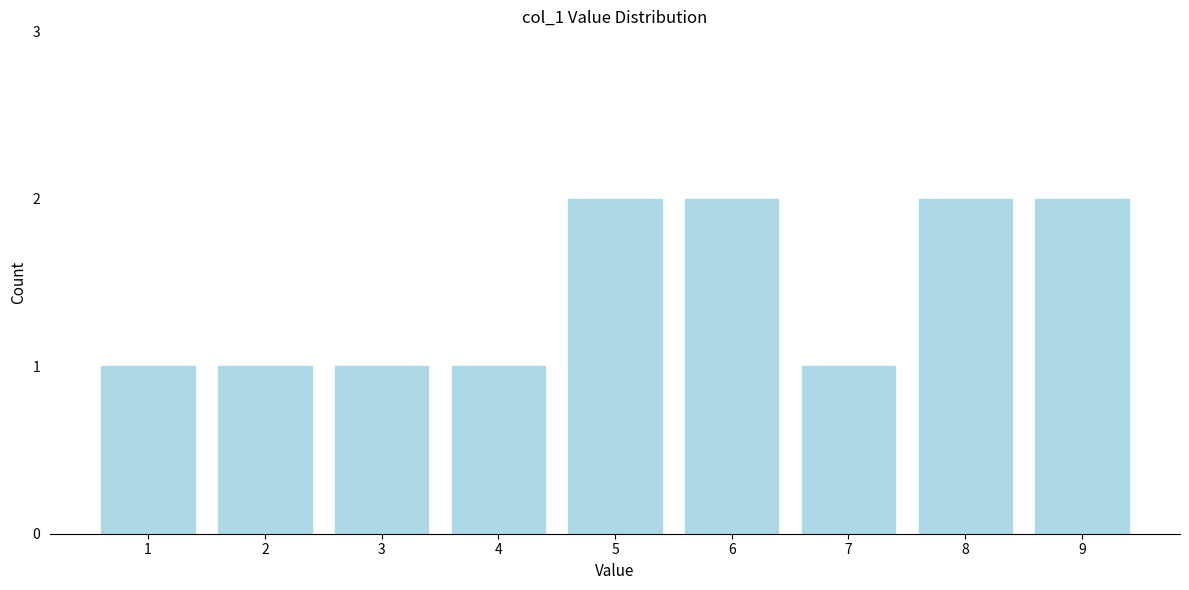

Reading left to right, list all the values displayed in this chart.

1	1	1	1	2	2	1	2	2